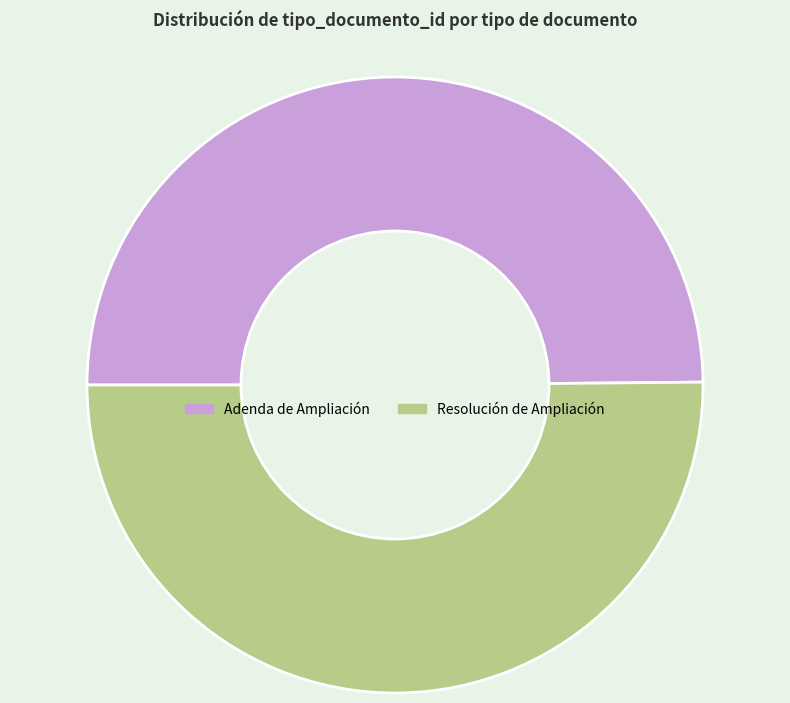

Combined, do Adenda de Ampliación and Resolución de Ampliación account for over 50%?

Yes